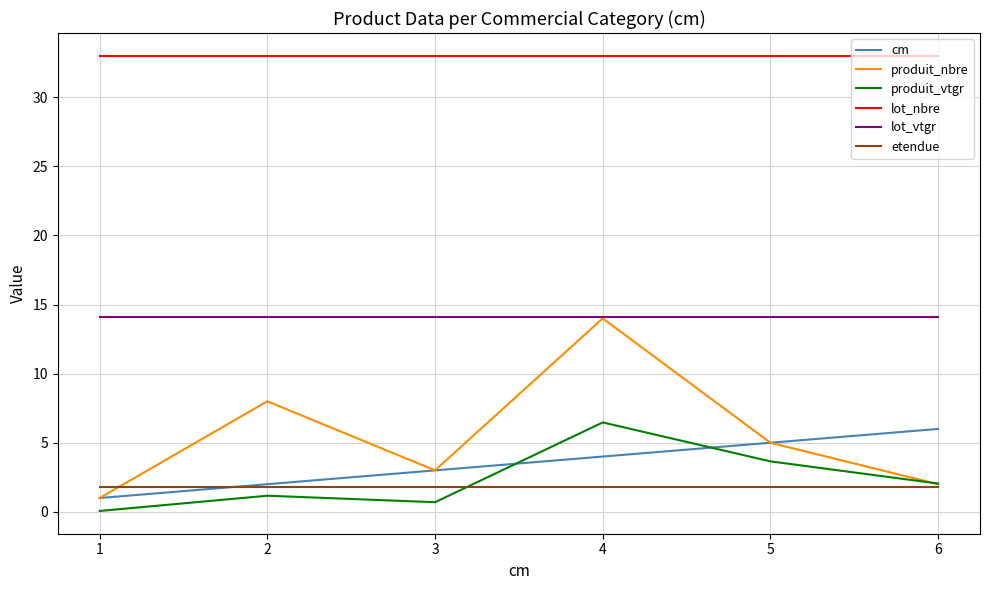

Which series has the largest total across all categories?

lot_nbre